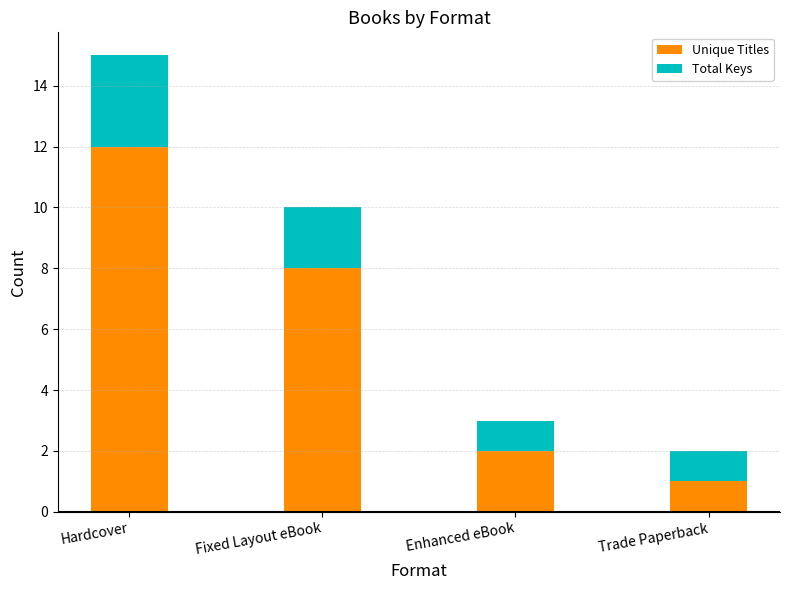

What is the maximum value for Unique Titles?

12